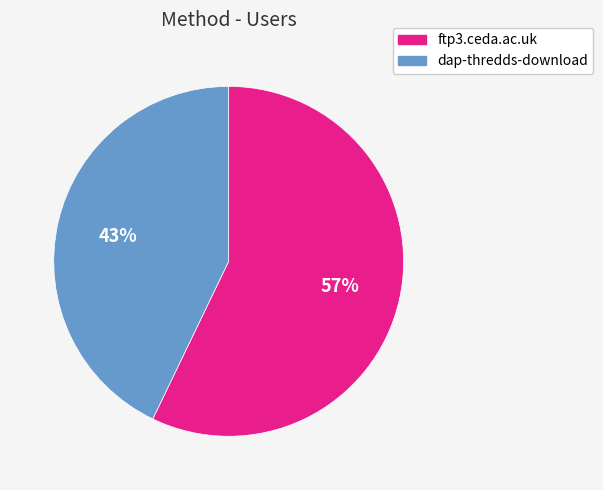

Which has a higher value, ftp3.ceda.ac.uk or dap-thredds-download?

ftp3.ceda.ac.uk